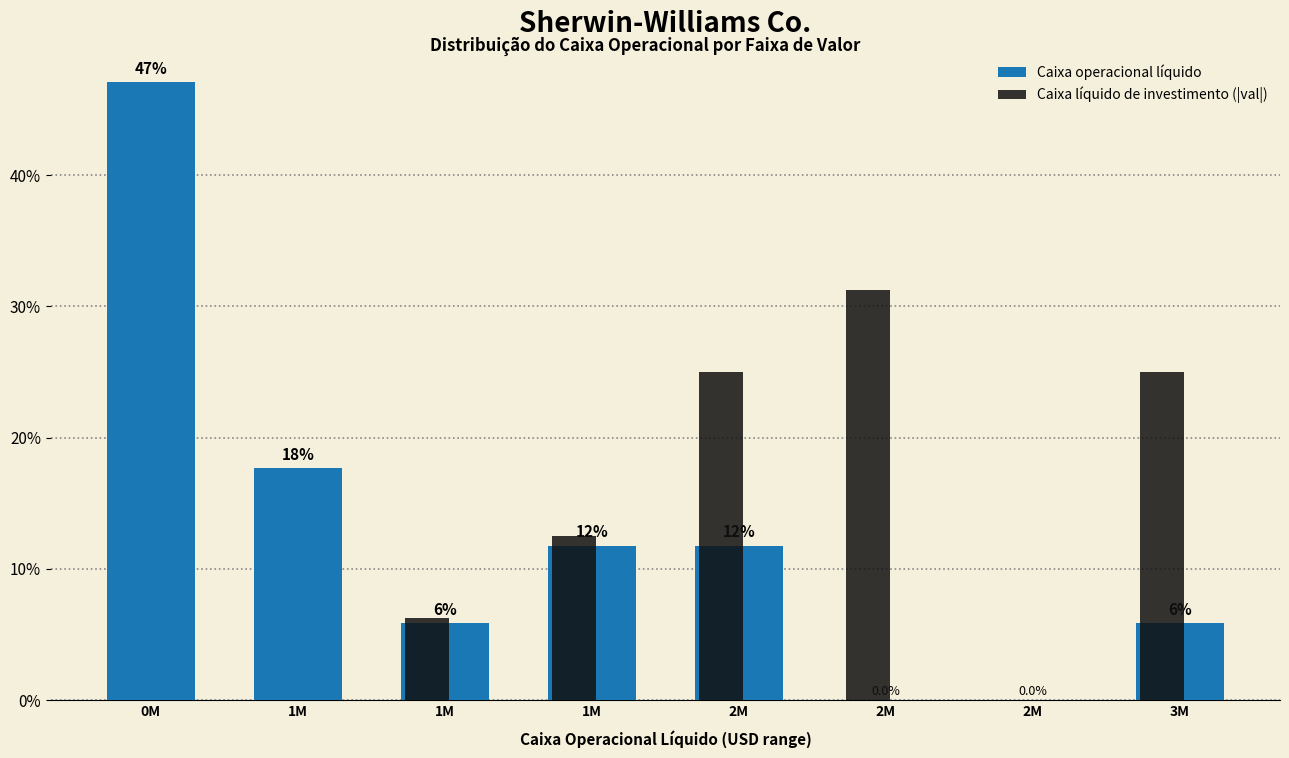

What are all the series names shown in the legend?

Caixa operacional líquido, Caixa líquido de investimento (|val|)